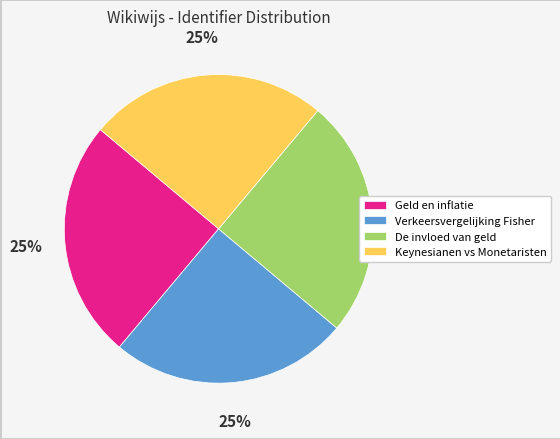

Is there any slice that represents more than half of the pie?

No